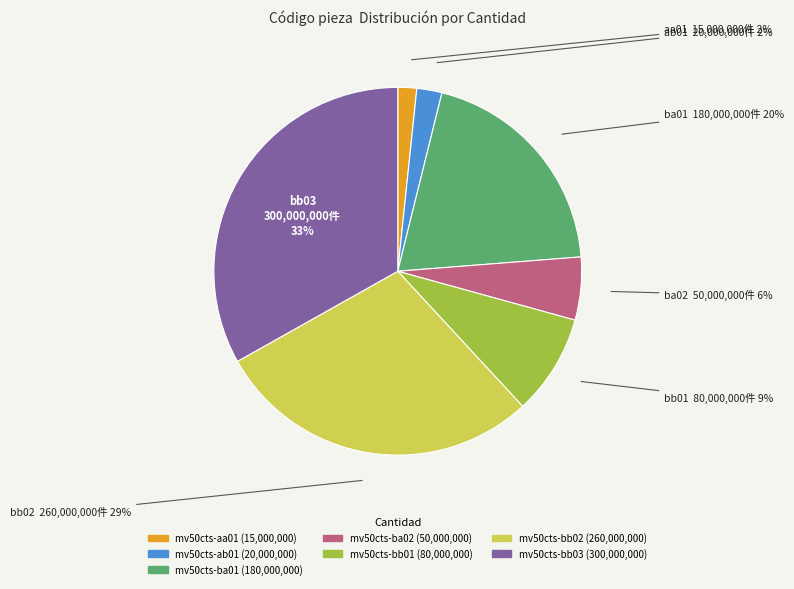

Do mv50cts-bb03 and mv50cts-ab01 together represent more than half of the pie?

No